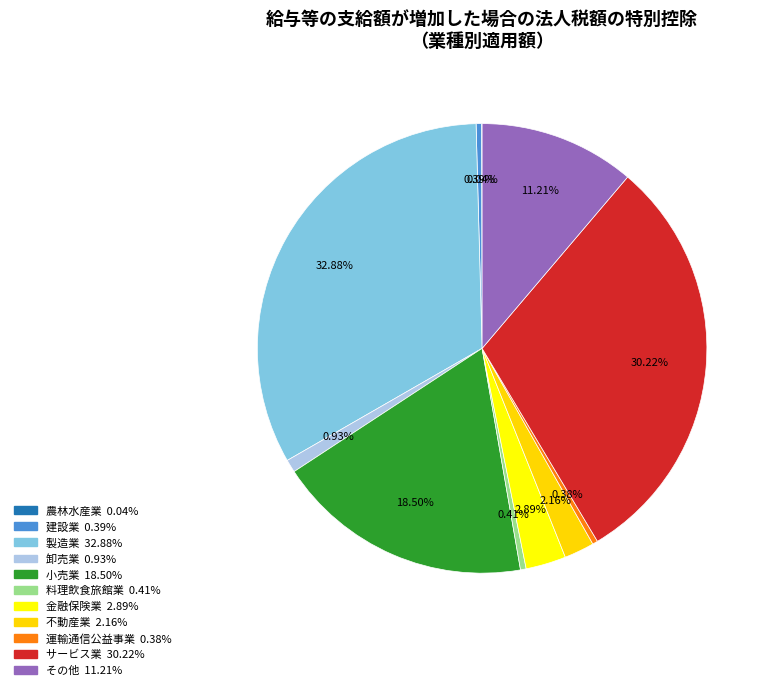

Approximately how many times larger is the value at 運輸通信公益事業 compared to 卸売業?

0.4